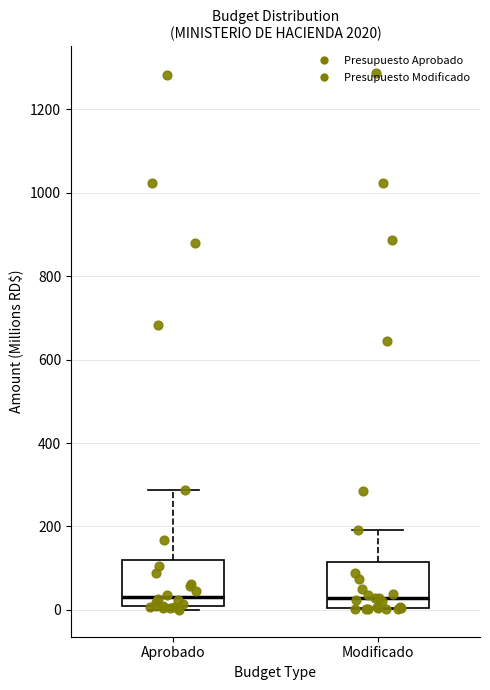

Reading left to right, transcribe this box plot: for each box, give where its median line is, the range the box spans, and where its two whiskers end, as read against the y-axis. The values are not printed on the chart, so give them approximately, as read against the axis.

Aprobado: median 40, box 0 to 120, whiskers 0 (just below the box's lower edge) to 280
Modificado: median 20, box 0 to 120, whiskers 0 to 200